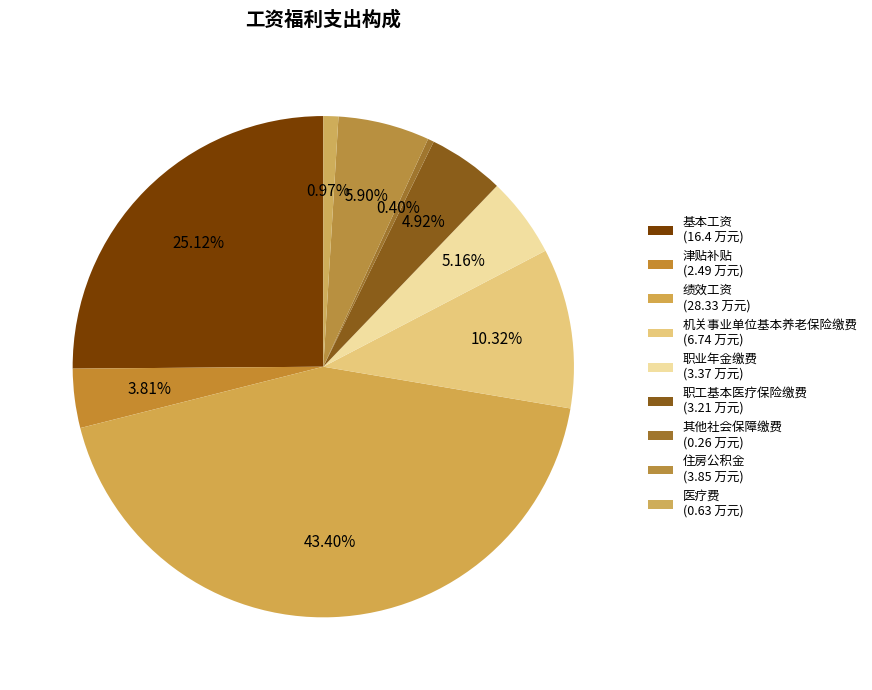

To the nearest percent, what is the average slice percentage?

11%